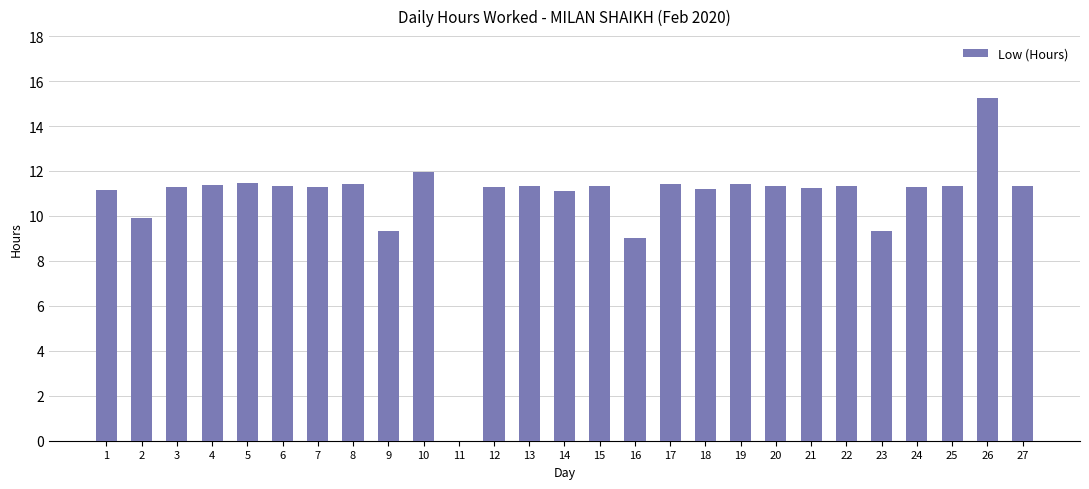

What is the change in value from 4 to 9?

-2.1